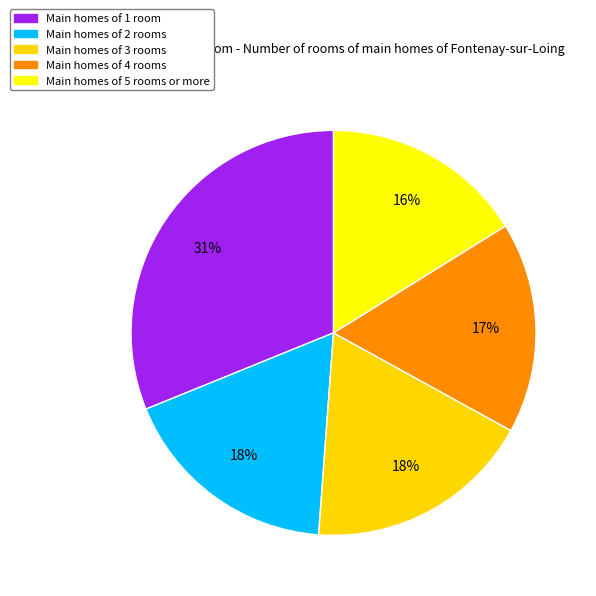

How many segments does this pie chart have?

5